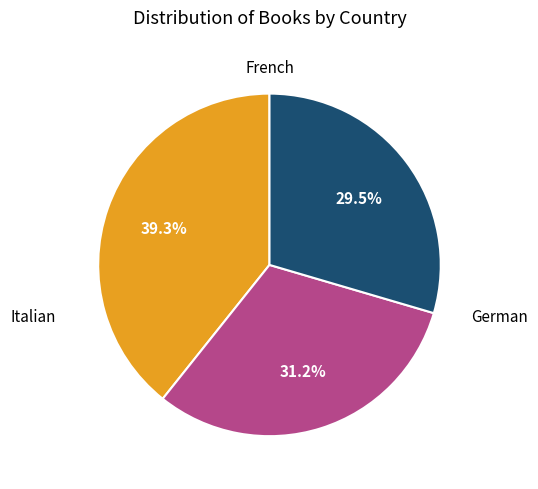

Count the number of slices in the pie.

3